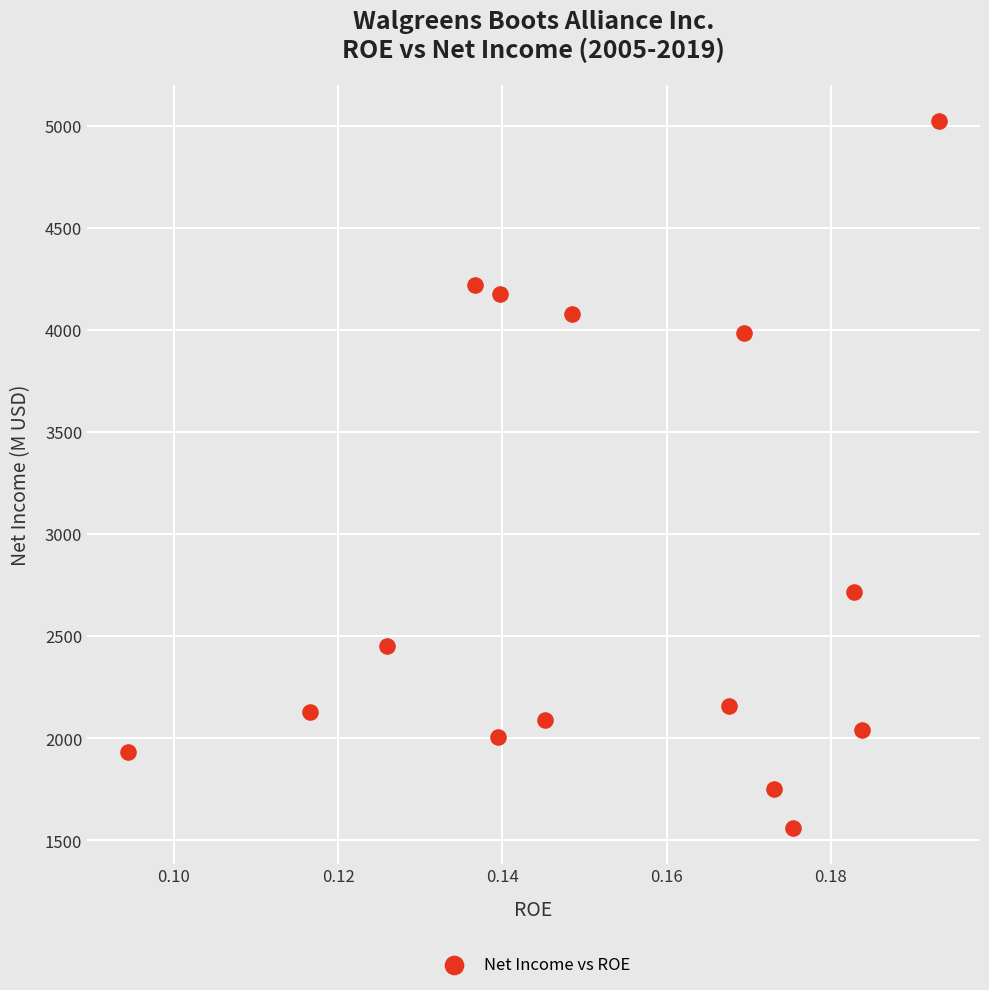

What Y value in the scatter plot is closest to 3292?

2714